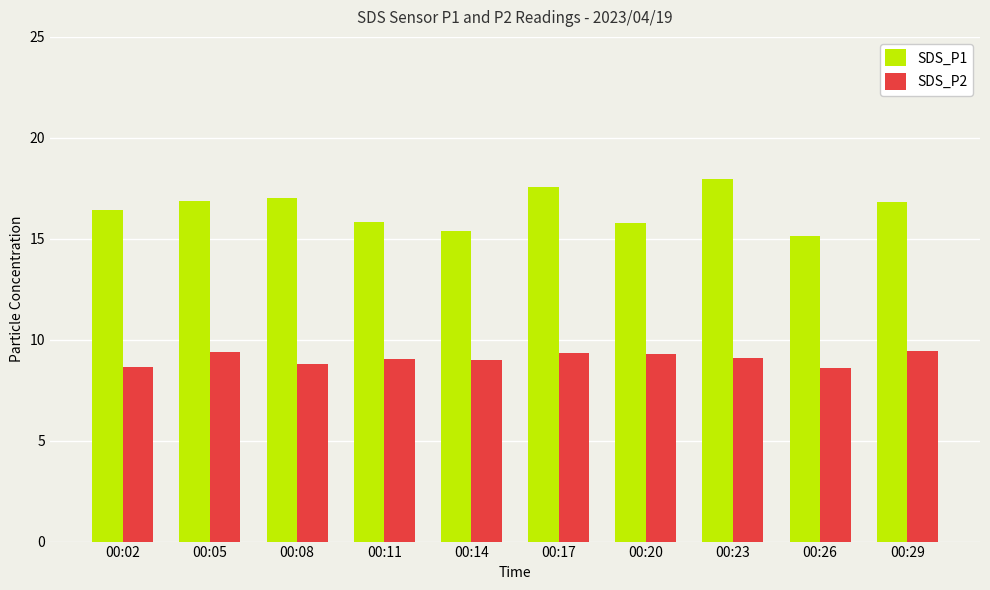

What is the difference between the maximum and minimum values in the SDS_P2 series?

0.8